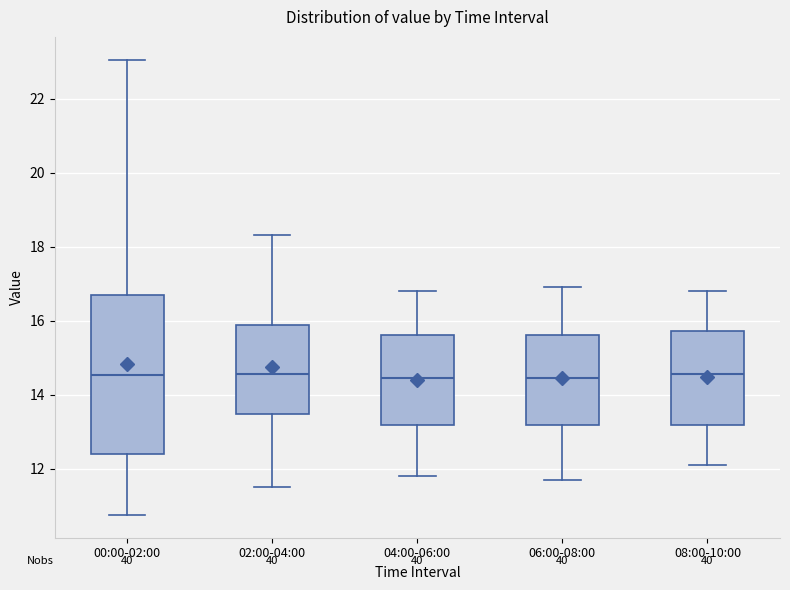

Reading left to right, read every box against the y-axis: the position of its median line, the range the box covers, and the ends of its whiskers. The values are not printed on the chart, so give them approximately, as read against the axis.

00:00-02:00: median 14.6, box 12.4 to 16.8, whiskers 10.8 to 23.0
02:00-04:00: median 14.6, box 13.4 to 15.8, whiskers 11.6 to 18.4
04:00-06:00: median 14.4, box 13.2 to 15.6, whiskers 11.8 to 16.8
06:00-08:00: median 14.4, box 13.2 to 15.6, whiskers 11.8 to 17.0
08:00-10:00: median 14.6, box 13.2 to 15.8, whiskers 12.2 to 16.8